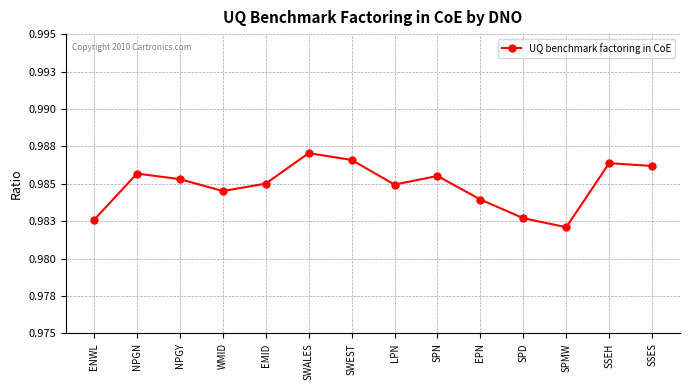

Which category has the highest value across all series?

SWALES